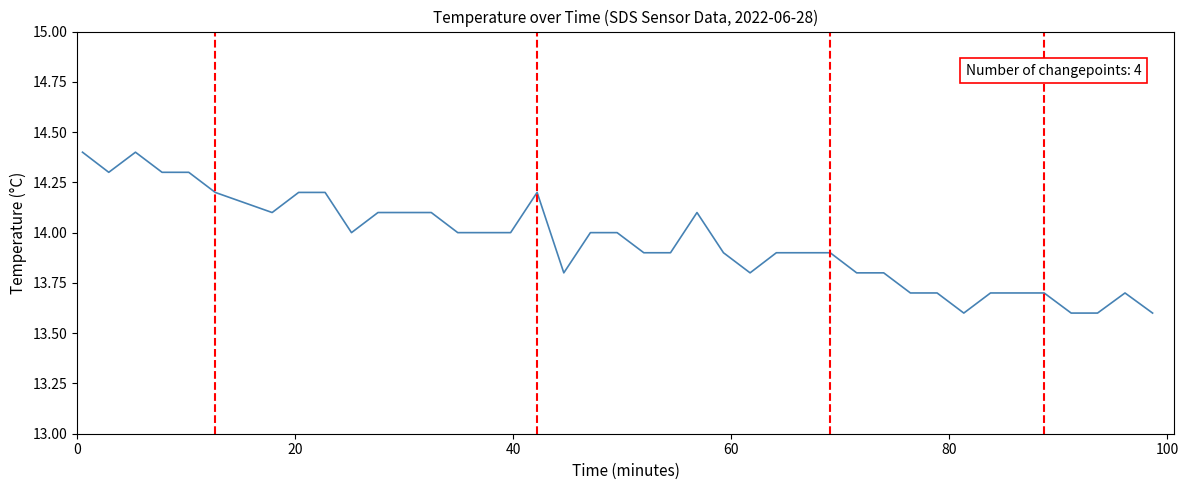

Reading left to right, what are all the values shown in this chart?

14.4	14.3	14.4	14.3	14.3	14.2	14.1	14.2	14.2	14.0	14.1	14.1	14.1	14.0	14.0	14.0	14.2	13.8	14.0	14.0	13.9	13.9	14.1	13.9	13.8	13.9	13.9	13.9	13.8	13.8	13.7	13.7	13.6	13.7	13.7	13.7	13.6	13.6	13.7	13.6